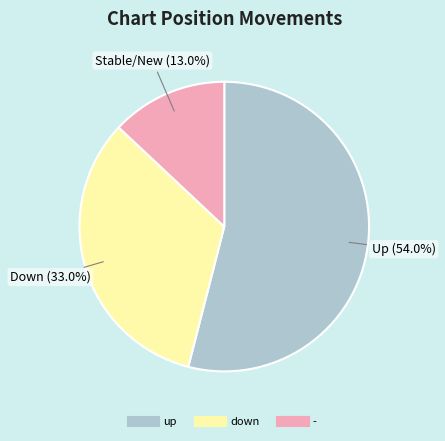

What portion of the pie excludes -?

87.0%